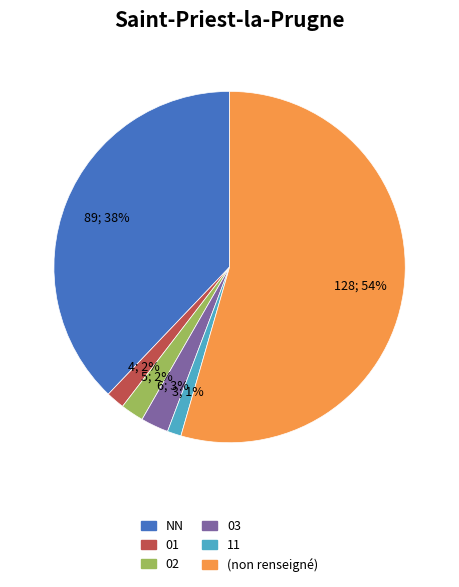

To the nearest percent, what is the average slice percentage?

17%